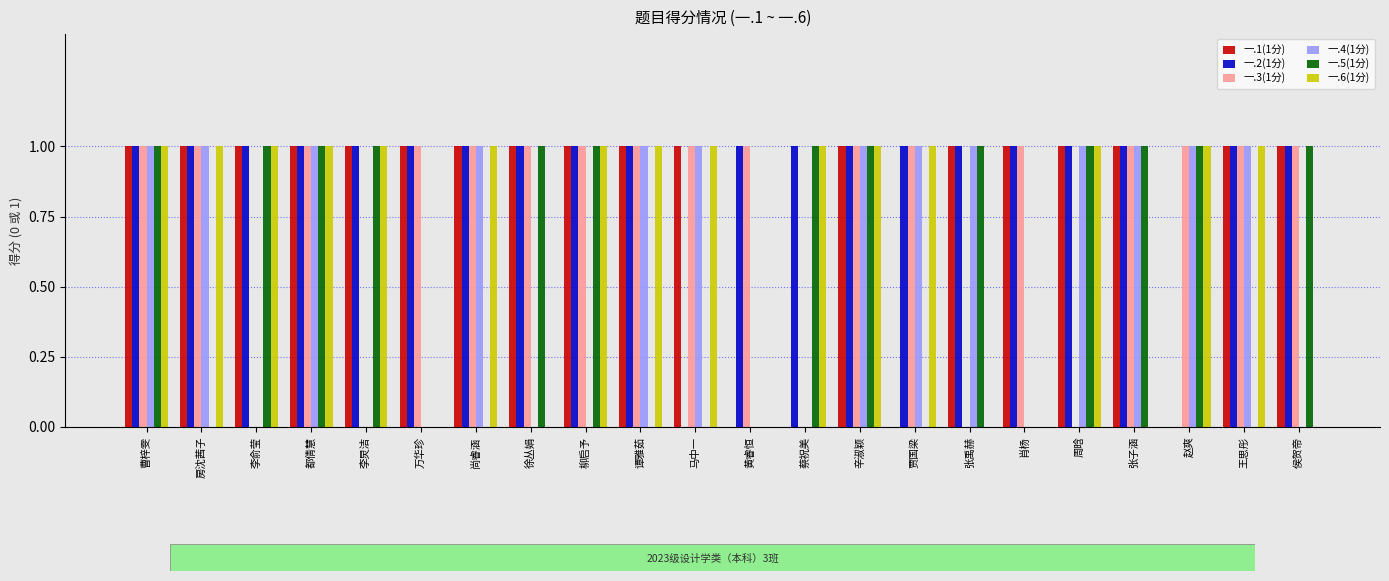

What are all the series names shown in the legend?

一.1(1分), 一.2(1分), 一.3(1分), 一.4(1分), 一.5(1分), 一.6(1分)